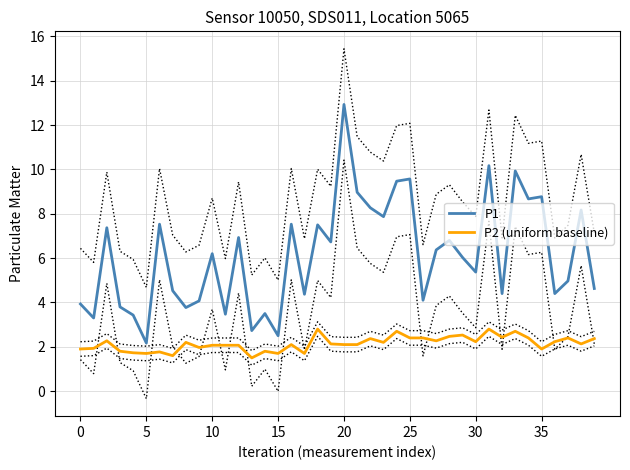

What is the highest value of the P1 series?

12.9